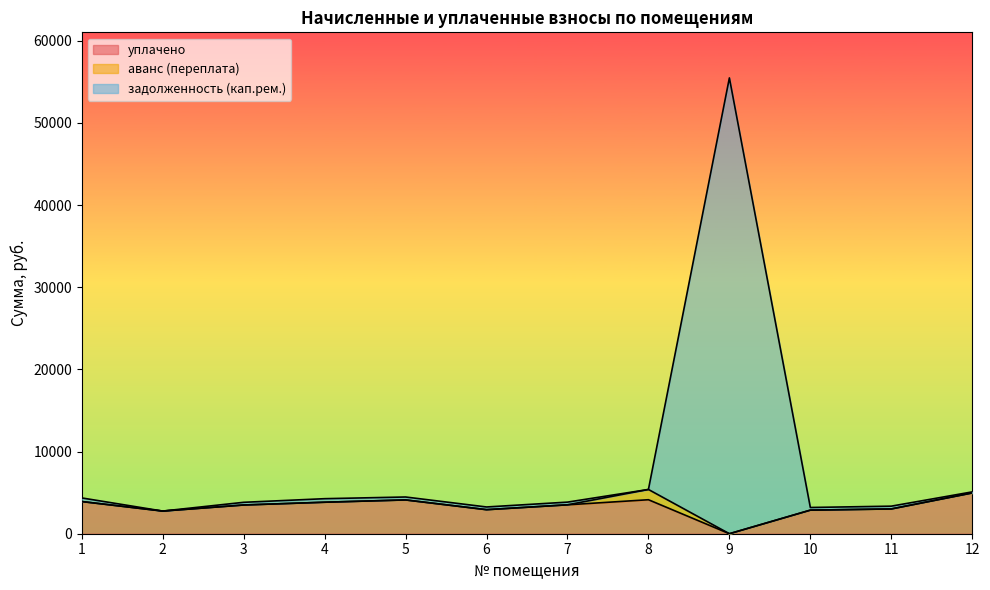

Reading left to right, what are all the values shown in this chart?

уплачено: 3917.1	2757.8	3496.9	3834.1	4112.9	2927.4	3518.2	4138.5	0.0	2871.2	3016.3	4964.4
задолженность (кап.рем.): 4357.4	2757.8	3823.9	4265.0	4470.5	3256.4	3847.2	5387.8	55486.1	3193.8	3355.3	5093.3